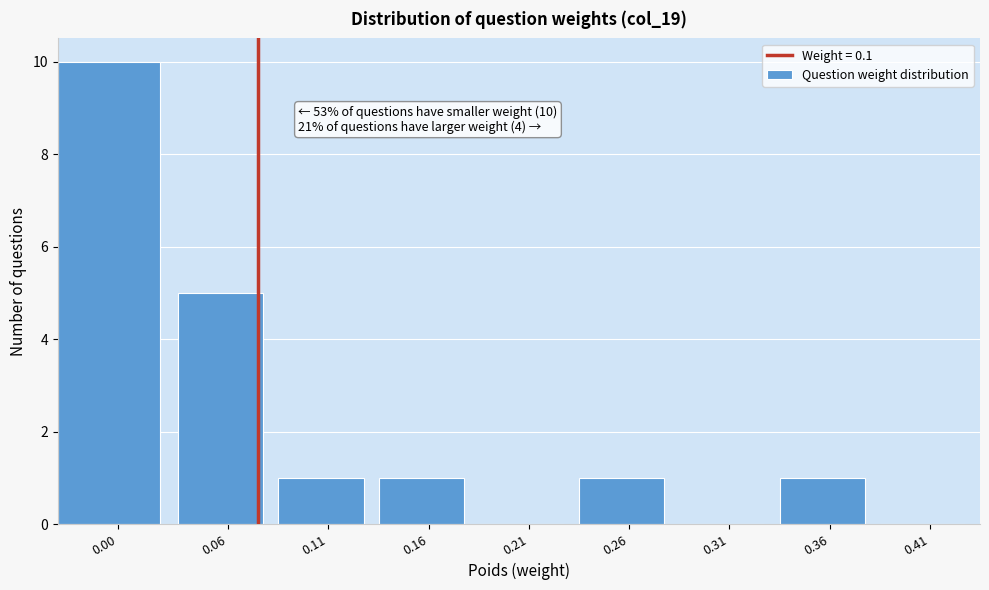

Reading right to left, list all the values displayed in this chart.

0.41=0	0.36=1	0.31=0	0.26=1	0.21=0	0.16=1	0.11=1	0.06=5	0.00=10